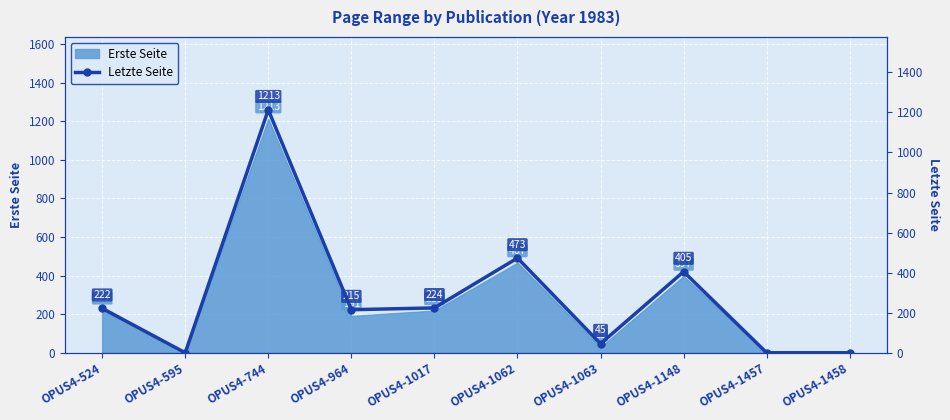

How many points are higher than both their immediate neighbors (excluding endpoints)?

3